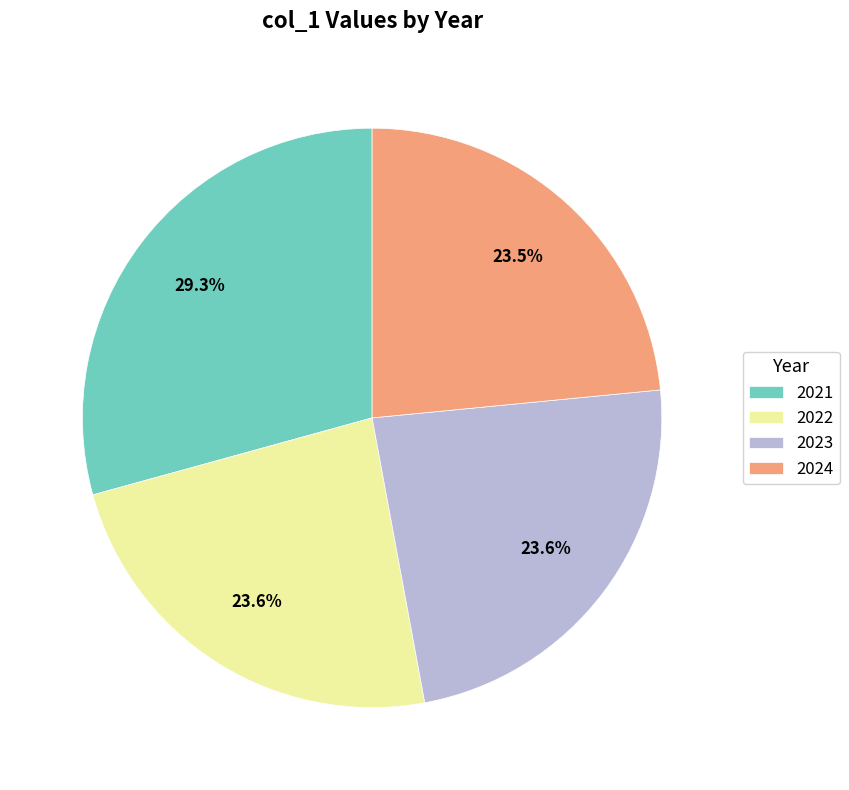

Combined, do 2021 and 2023 account for over 50%?

Yes